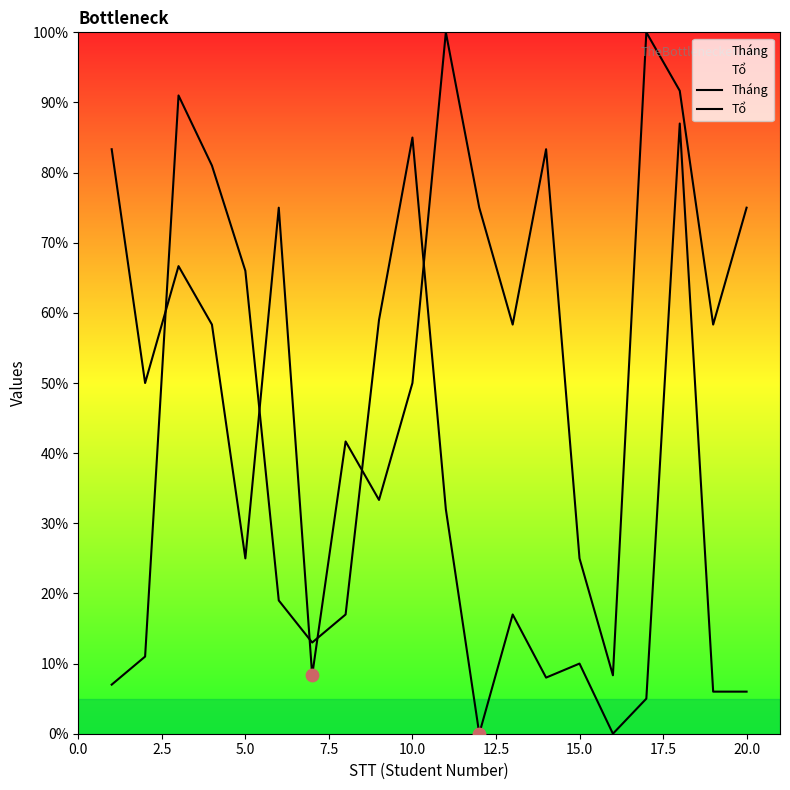

Which series has the largest total across all categories?

Tháng